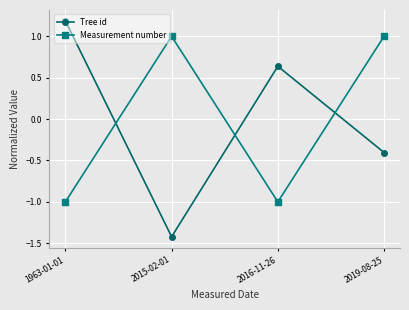

What is the greatest value displayed?

1.2